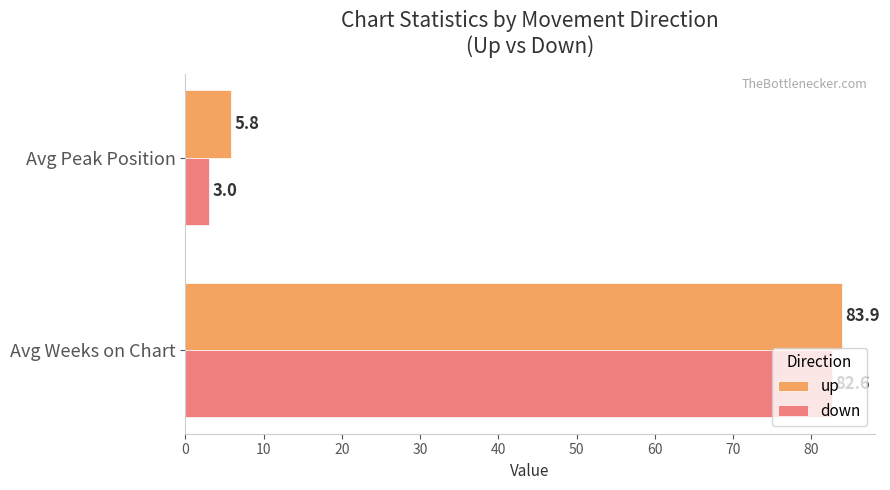

How many values in the up series exceed 83?

1